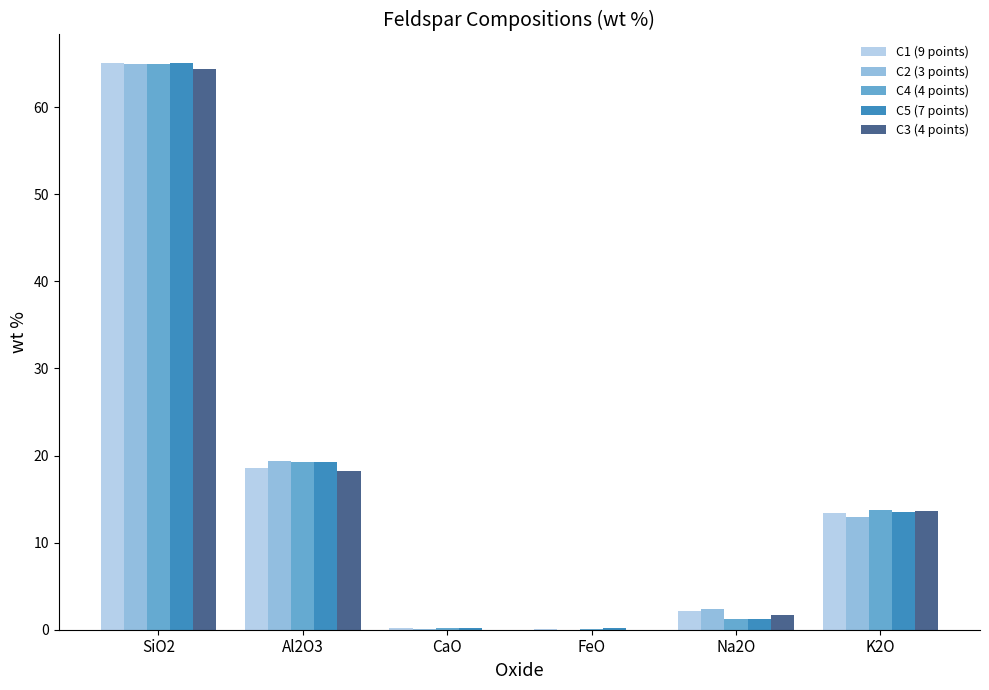

At which label is C4 (4 points) closest to 32?

Al2O3